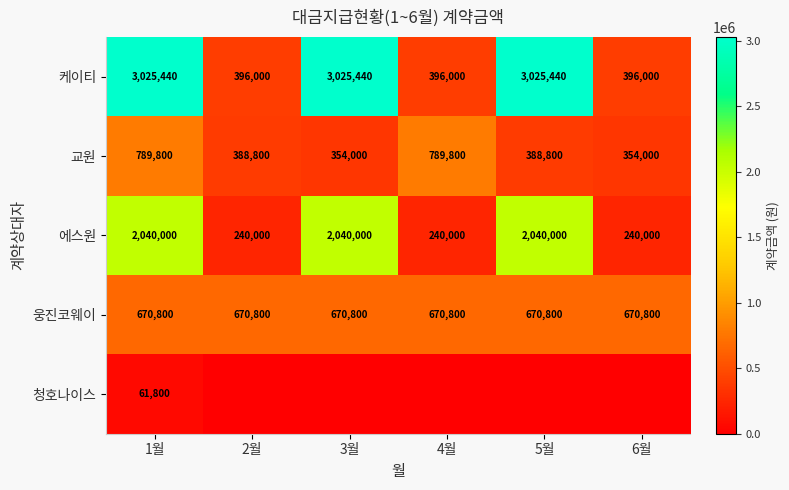

How many series are shown in this chart?

5